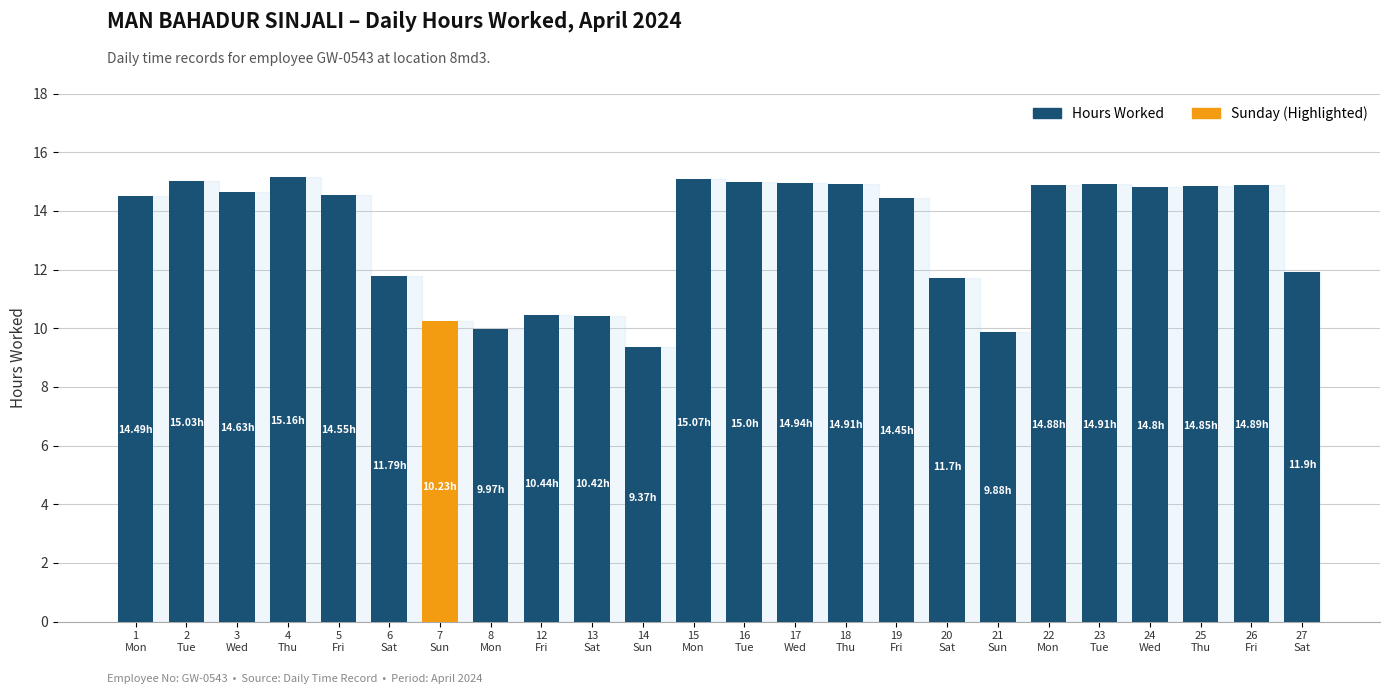

Reading left to right, what are all the values shown in this chart?

14.5	15.0	14.6	15.2	14.6	11.8	10.2	10.0	10.4	10.4	9.4	15.1	15.0	14.9	14.9	14.4	11.7	9.9	14.9	14.9	14.8	14.8	14.9	11.9